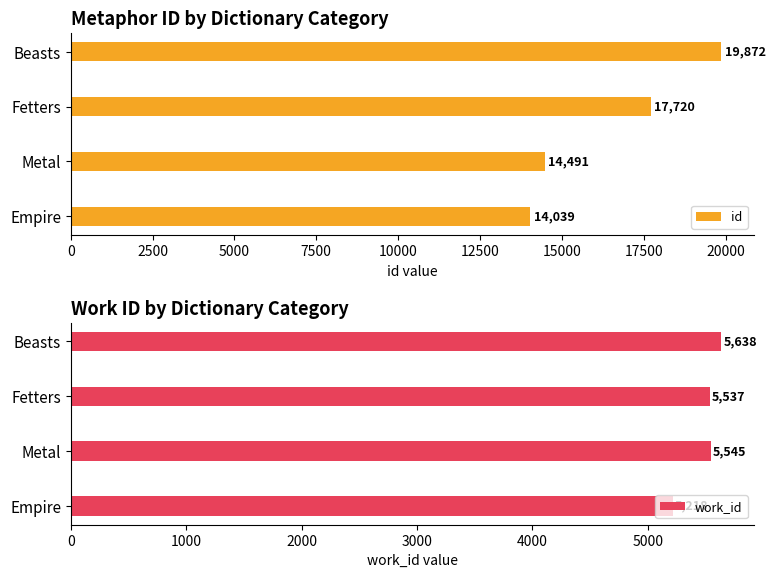

Does the chart contain any negative values?

No